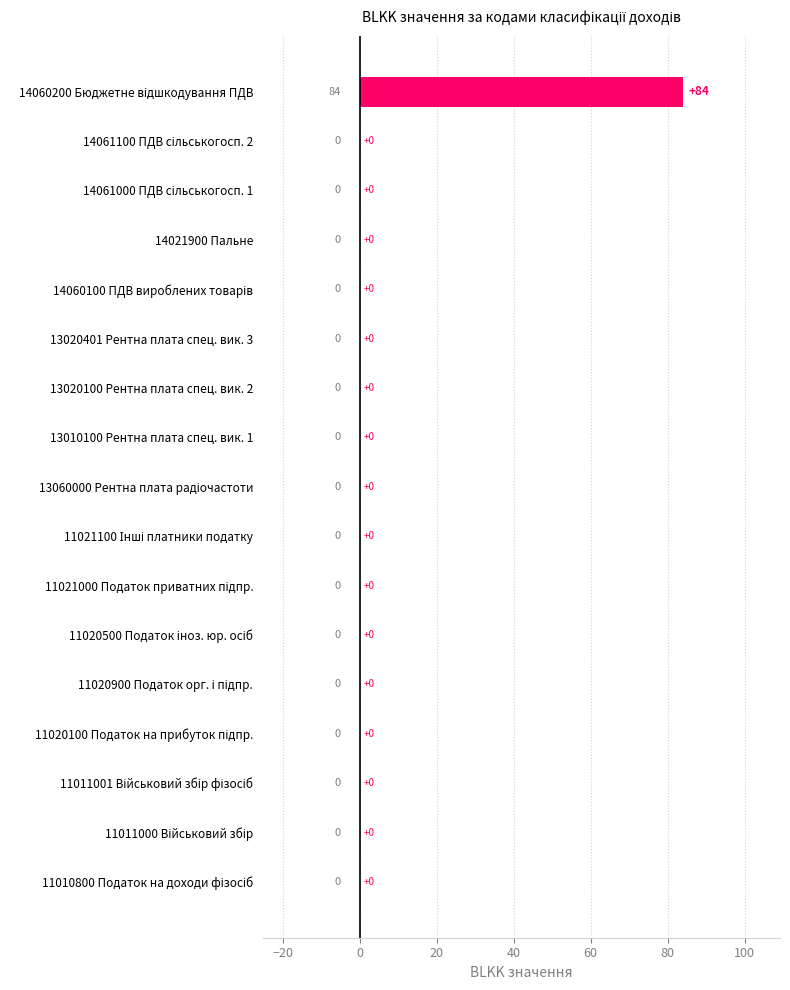

Does the chart contain stacked bars?

No